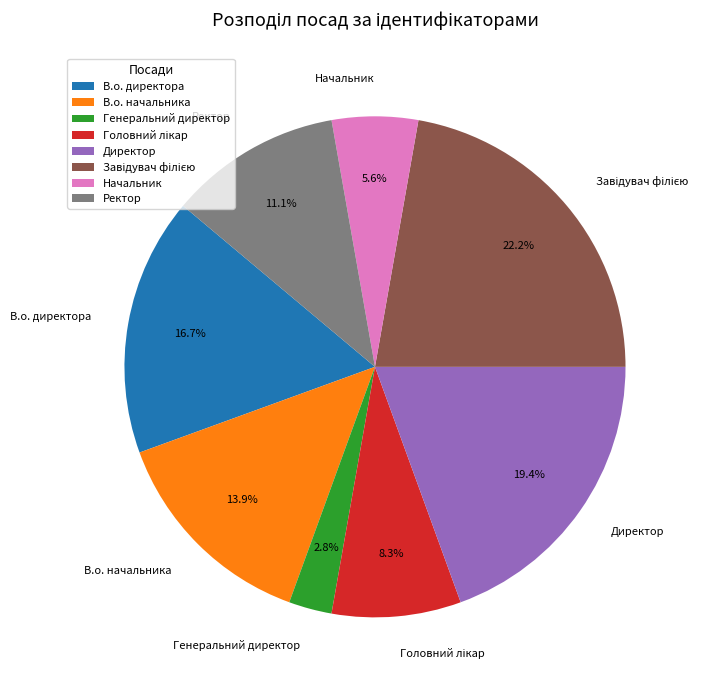

Which slice is the smallest?

Генеральний директор